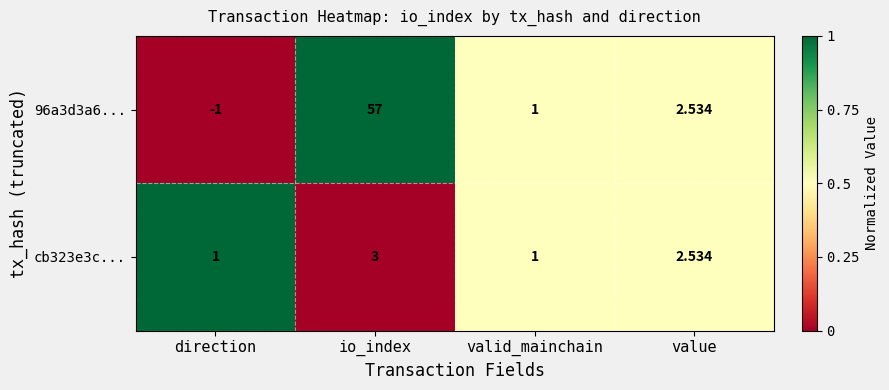

Is the value of cb323e3c... at value greater than the value of 96a3d3a6... at direction?

Yes